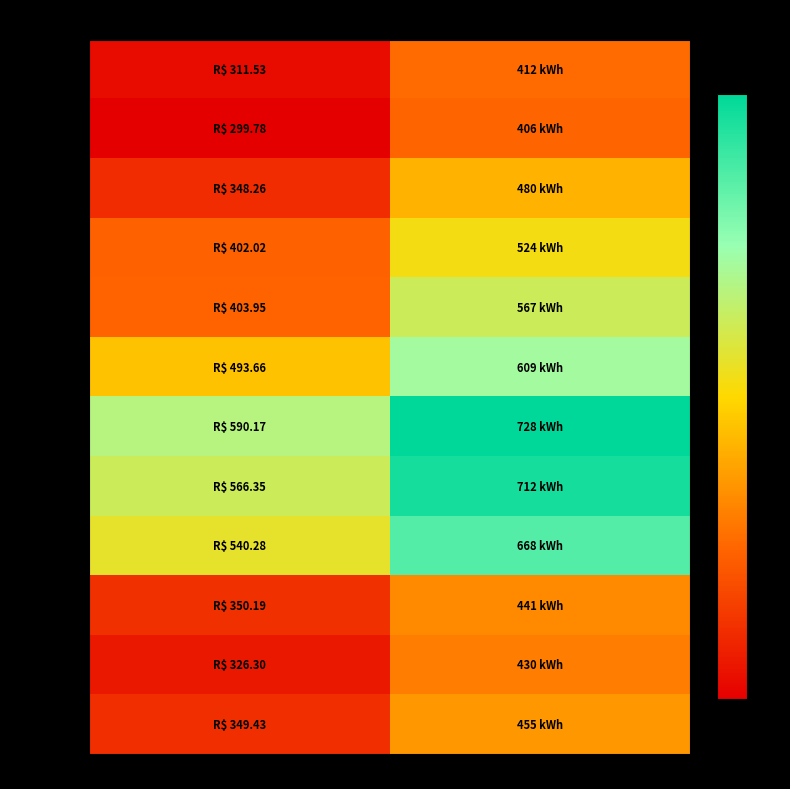

What is the smallest value displayed?

299.8